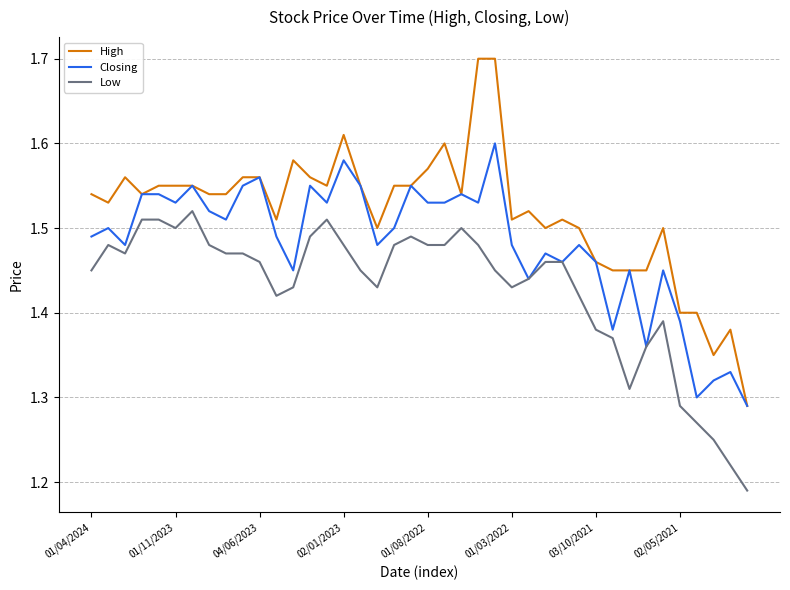

Does the chart have visible grid lines?

Yes